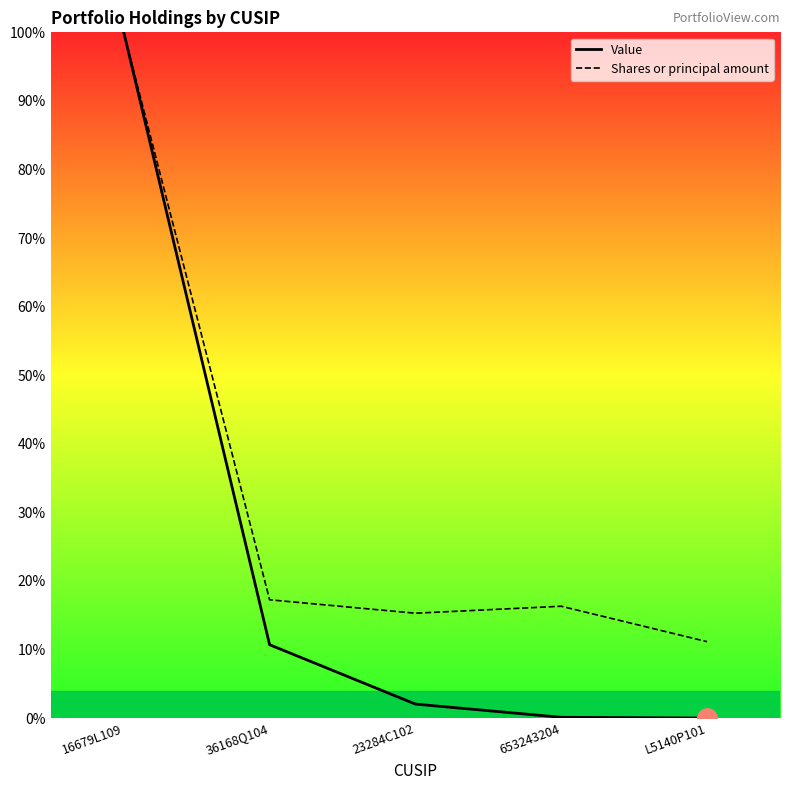

Between 653243204 and L5140P101, which is larger?

653243204